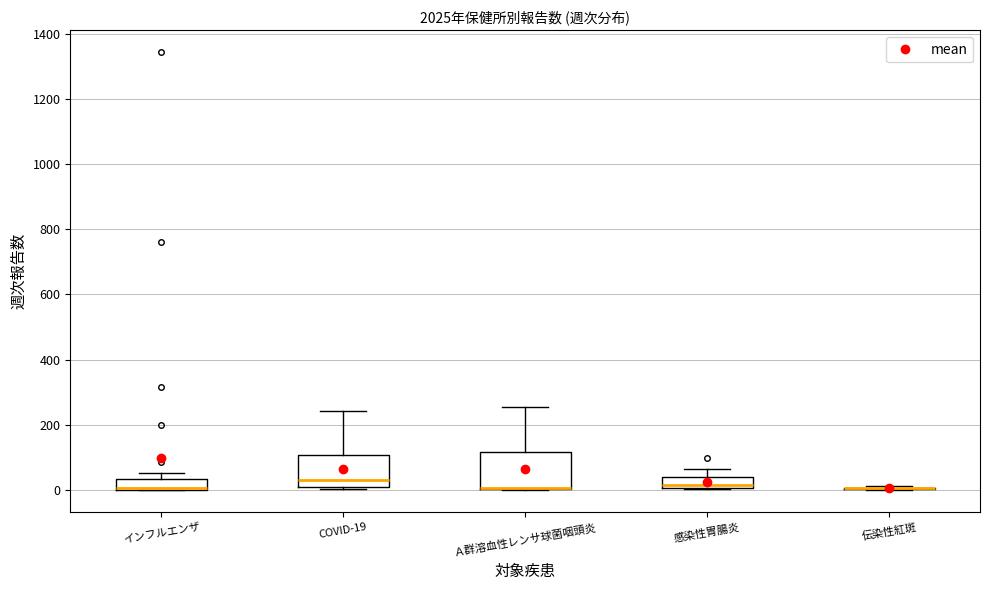

Where is the upper edge of the box for Ａ群溶血性レンサ球菌咽頭炎 on the y-axis? The values are not printed on the chart, so give them approximately, as read against the axis.

120